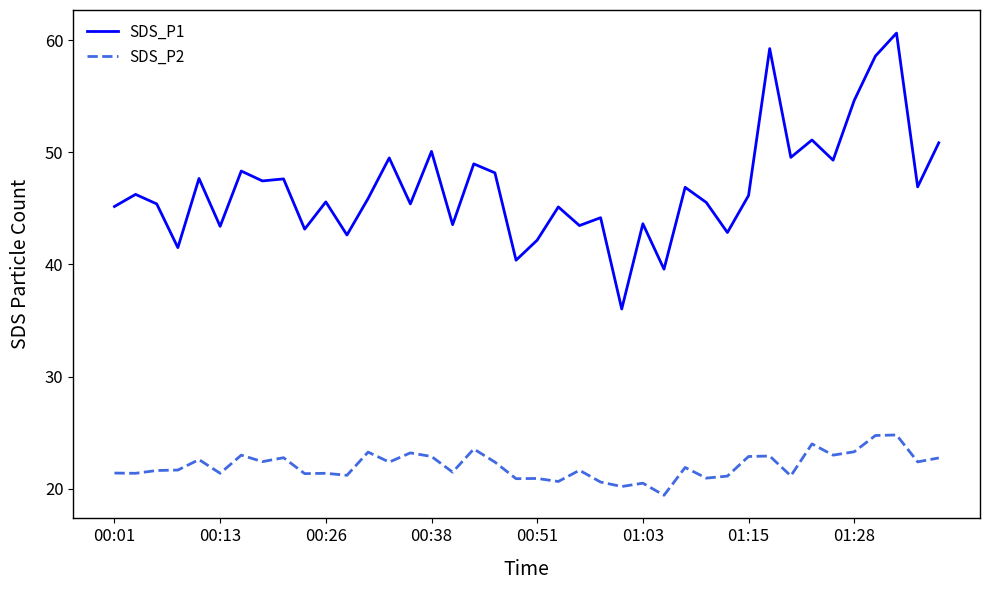

What is the maximum value shown in the chart?

60.6